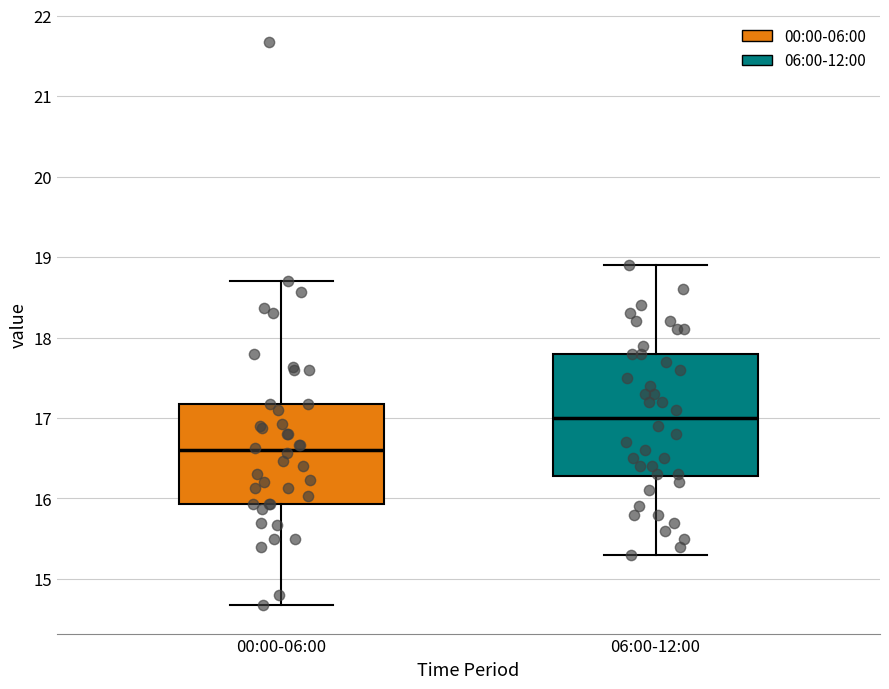

Which box is the tallest, from its lower edge to its upper edge?

06:00-12:00